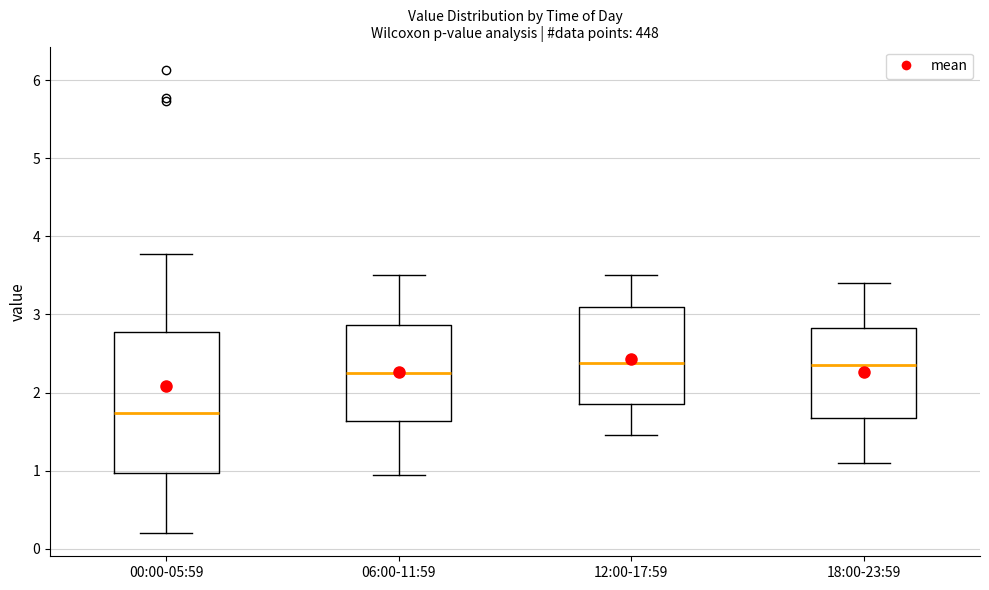

Reading left to right, transcribe this box plot: for each box, give where its median line is, the range the box spans, and where its two whiskers end, as read against the y-axis. The values are not printed on the chart, so give them approximately, as read against the axis.

00:00-05:59: median 1.7, box 1.0 to 2.8, whiskers 0.2 to 3.8
06:00-11:59: median 2.3, box 1.6 to 2.9, whiskers 1.0 to 3.5
12:00-17:59: median 2.4, box 1.9 to 3.1, whiskers 1.5 to 3.5
18:00-23:59: median 2.4, box 1.7 to 2.8, whiskers 1.1 to 3.4